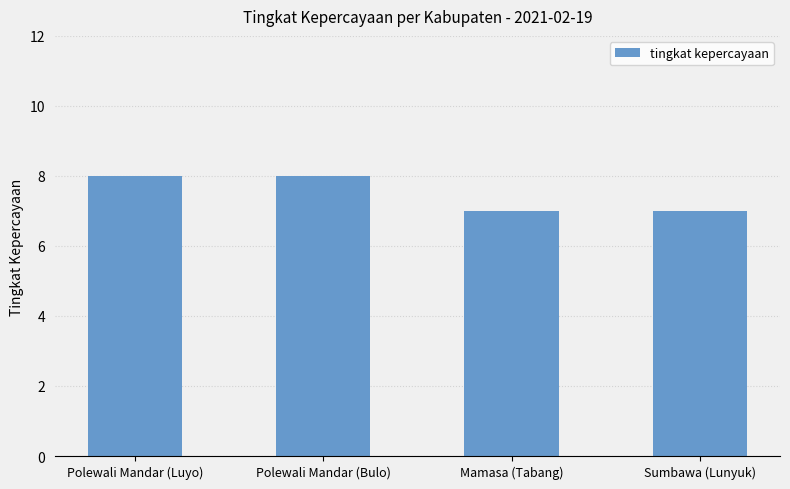

True or false: the data shows 8 at Polewali Mandar (Bulo).

True